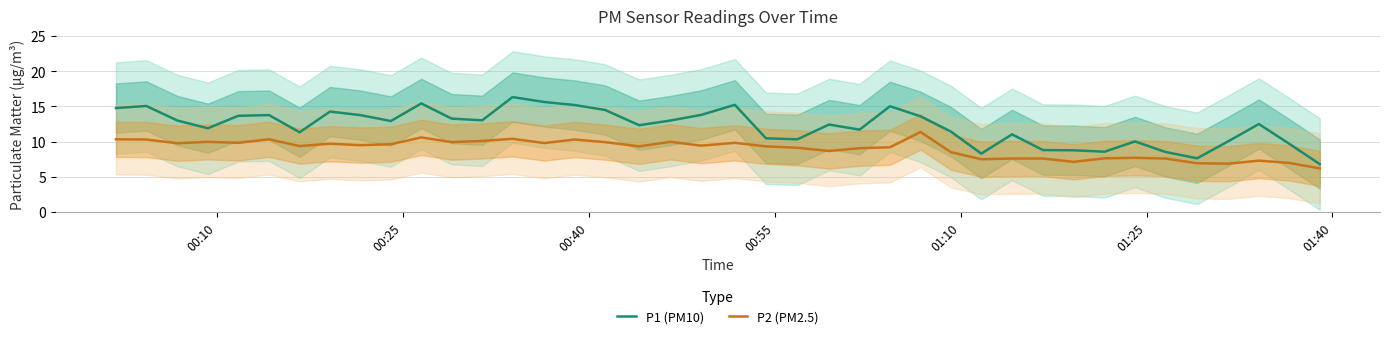

Which series has the largest range (max minus min)?

P1 (PM10)